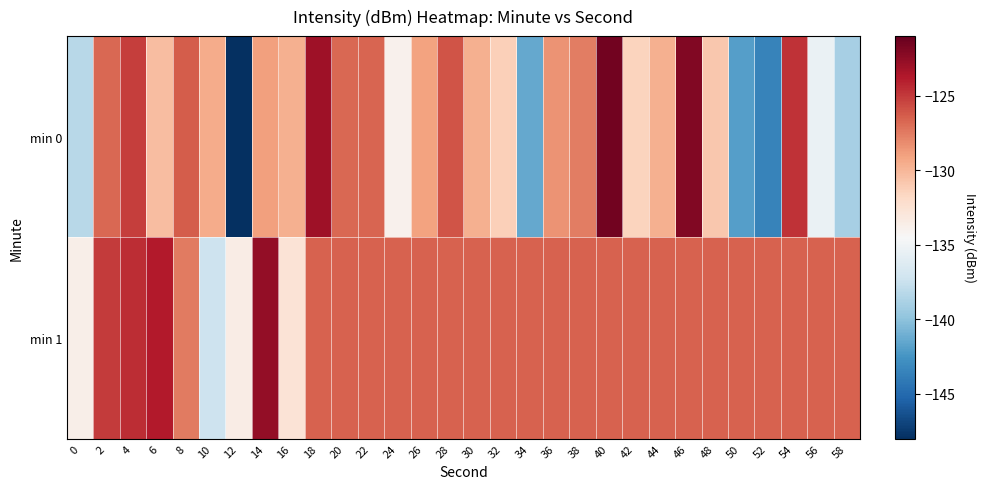

How many categories are shown in the chart?

30